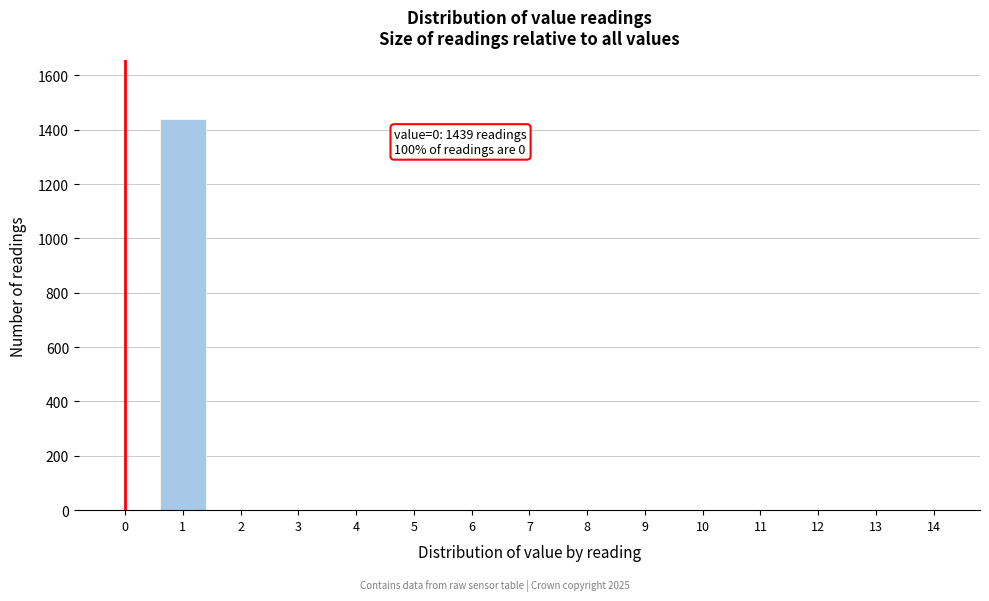

Reading left to right, extract all data points from this chart.

0=0	1=1439	2=0	3=0	4=0	5=0	6=0	7=0	8=0	9=0	10=0	11=0	12=0	13=0	14=0